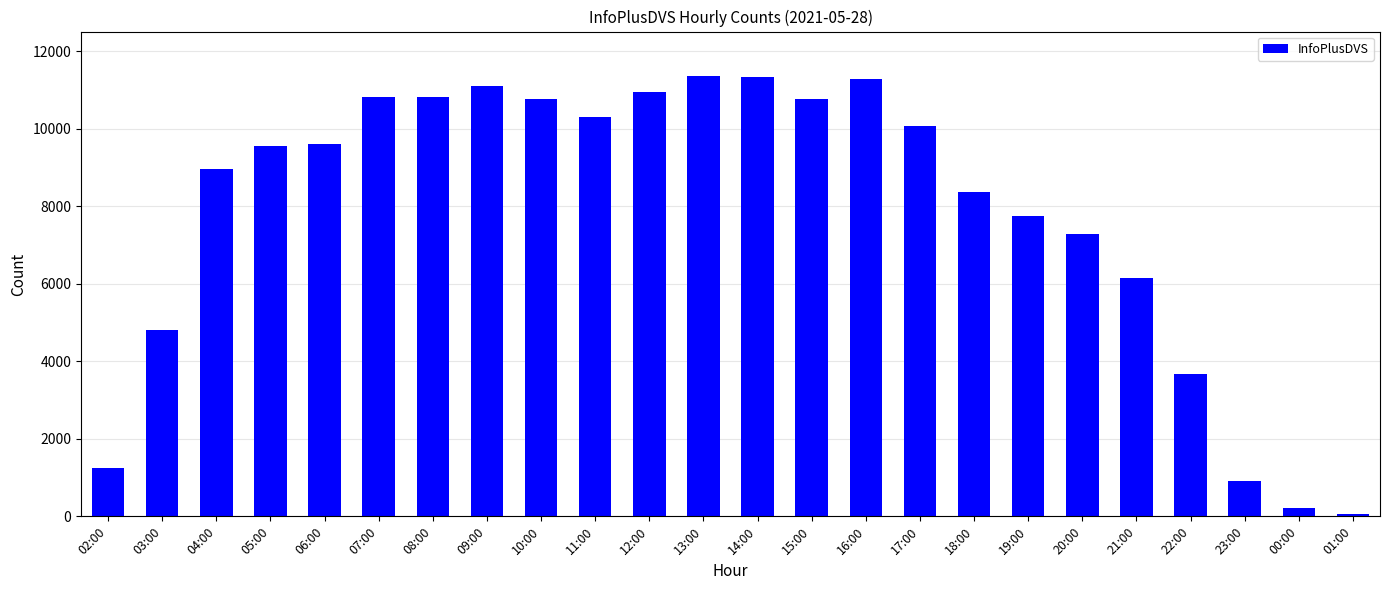

Is it true that the value at 15:00 is 10776?

True